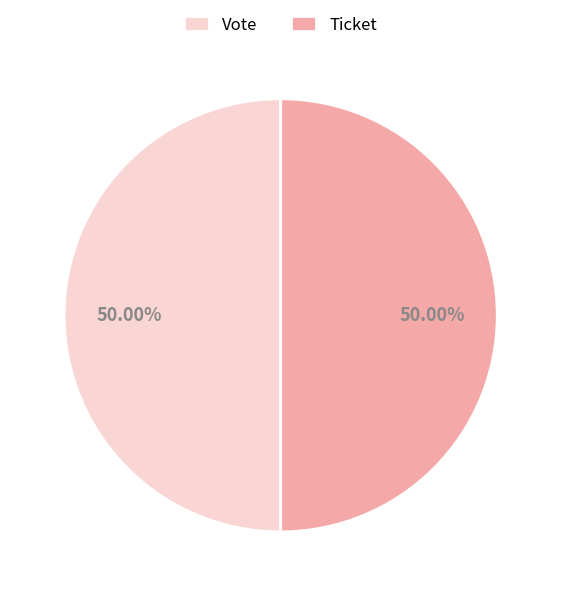

How many slices are in this pie chart?

2